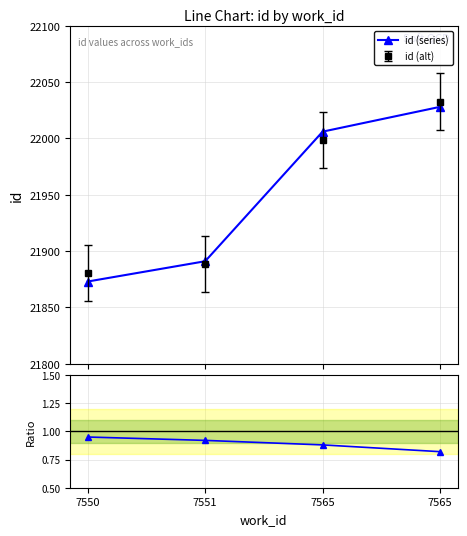

Reading left to right, list all the values displayed in this chart.

id (series): 21873.0	21891.0	22006.0	22028.0
Ratio: 0.9	0.9	0.9	0.8